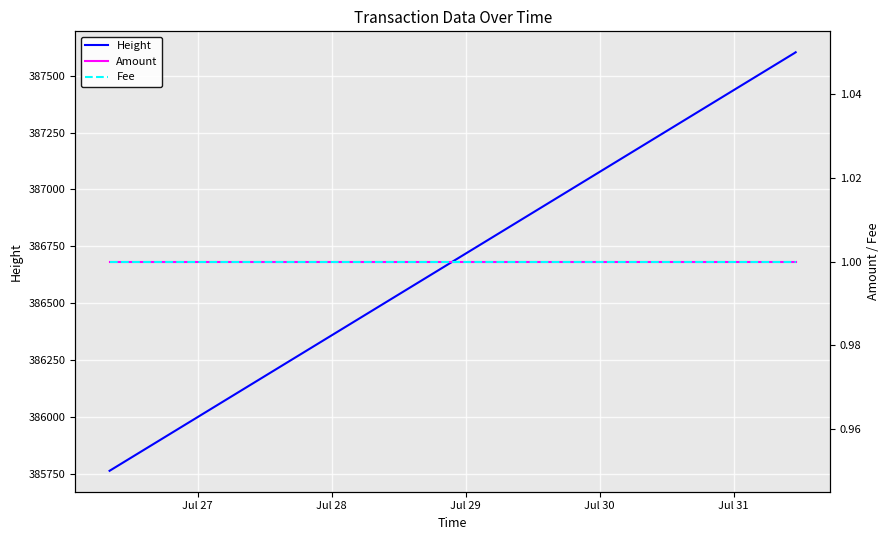

What is the lowest value of the Height series?

385766